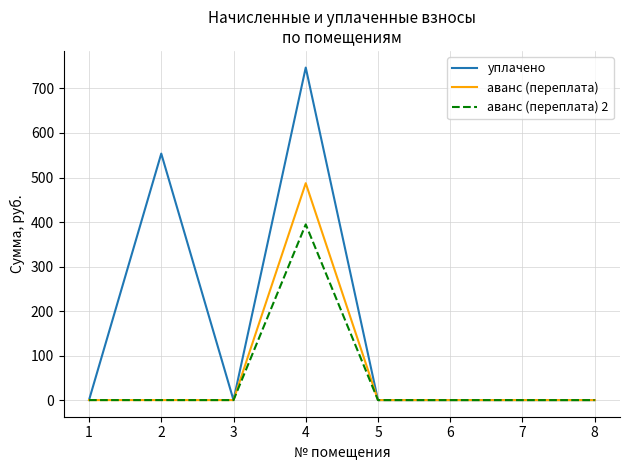

Reading left to right, list all the values displayed in this chart.

уплачено: 1=0.0	2=553.7	3=0.0	4=747.0	5=0.0	6=0.0	7=0.0	8=0.0
аванс (переплата): 1=0.0	2=0.0	3=0.0	4=487.3	5=0.0	6=0.0	7=0.0	8=0.0
аванс (переплата) 2: 1=0.0	2=0.0	3=0.0	4=394.7	5=0.0	6=0.0	7=0.0	8=0.0